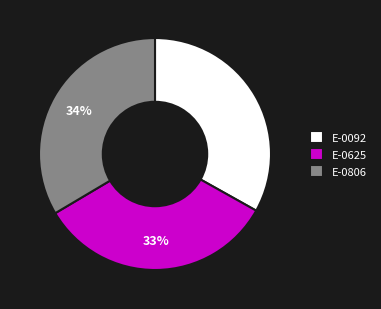

Is it true that E-0092 is 20% of the pie?

False